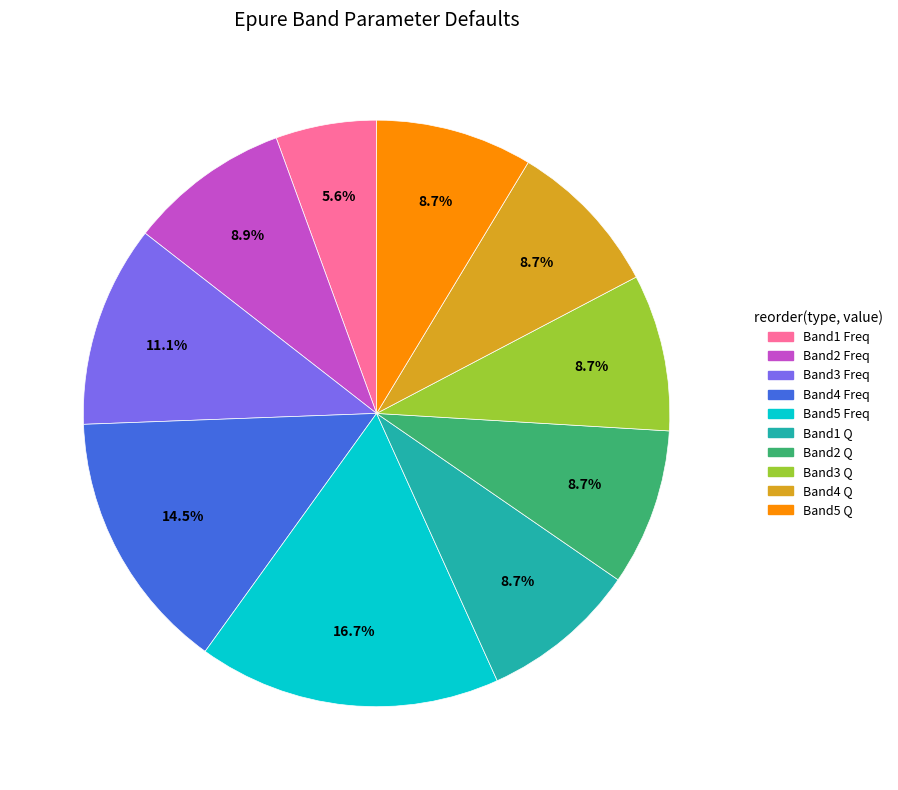

What is the largest slice in the pie chart?

Band5 Freq